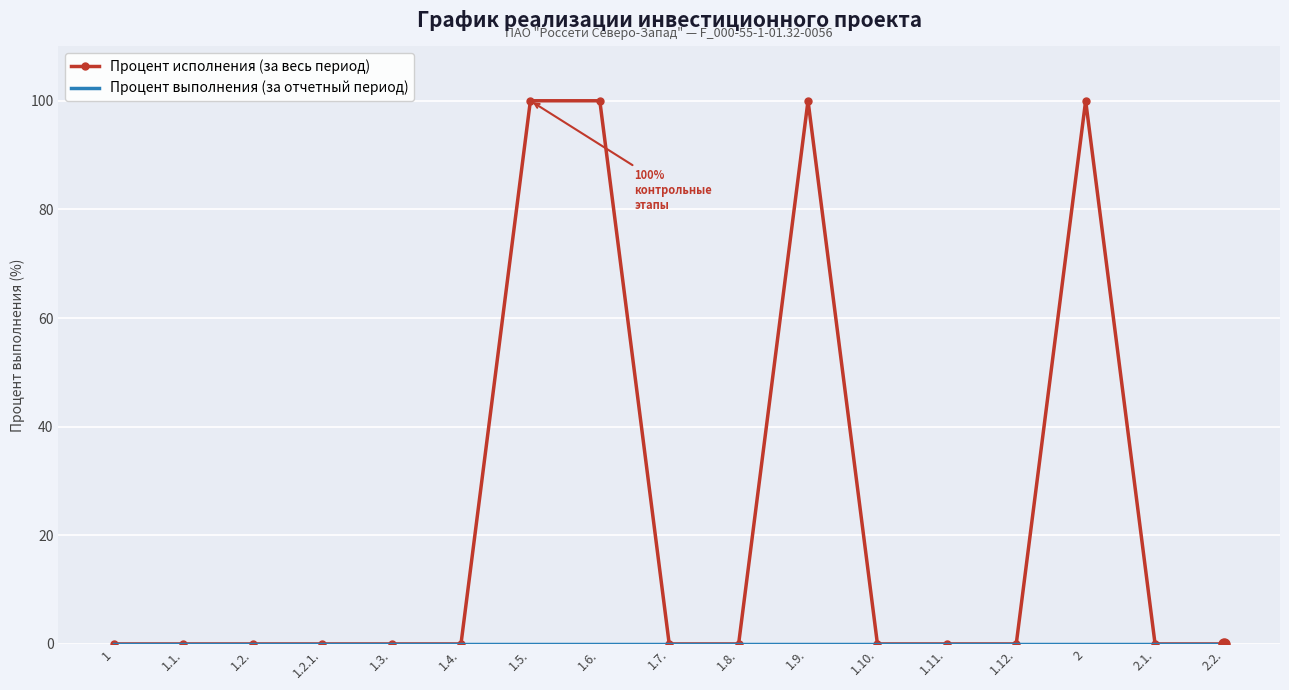

Which series has the largest total across all categories?

Процент исполнения (за весь период)